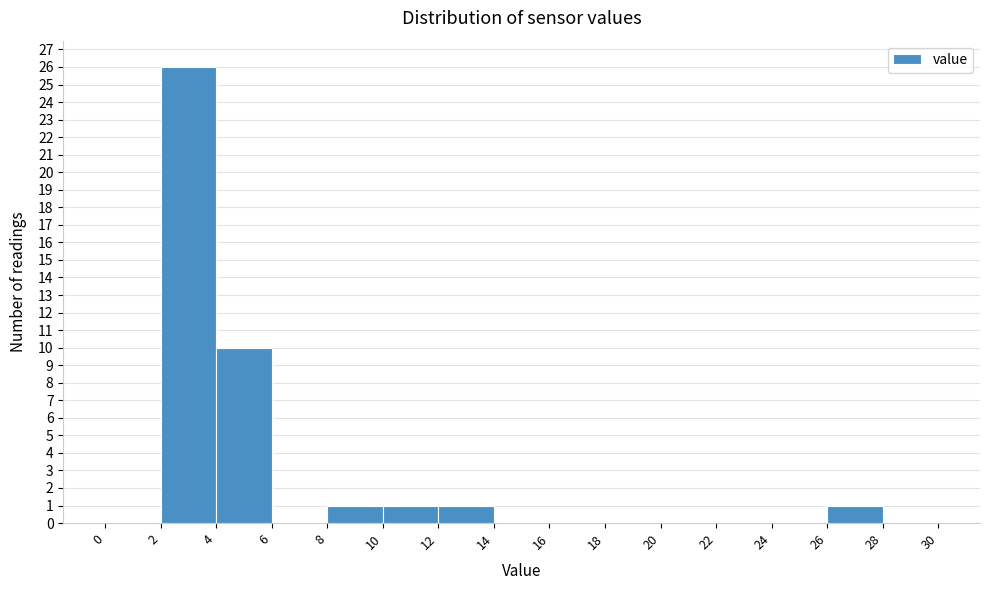

Reading left to right, list every bar in this chart as the range it spans on the x-axis followed by its height. The values are not printed on the chart, so give them approximately, as read against the axis.

0 to 2: 0
2 to 4: 26
4 to 6: 10
6 to 8: 0
8 to 10: 1
10 to 12: 1
12 to 14: 1
14 to 16: 0
16 to 18: 0
18 to 20: 0
20 to 22: 0
22 to 24: 0
24 to 26: 0
26 to 28: 1
28 to 30: 0